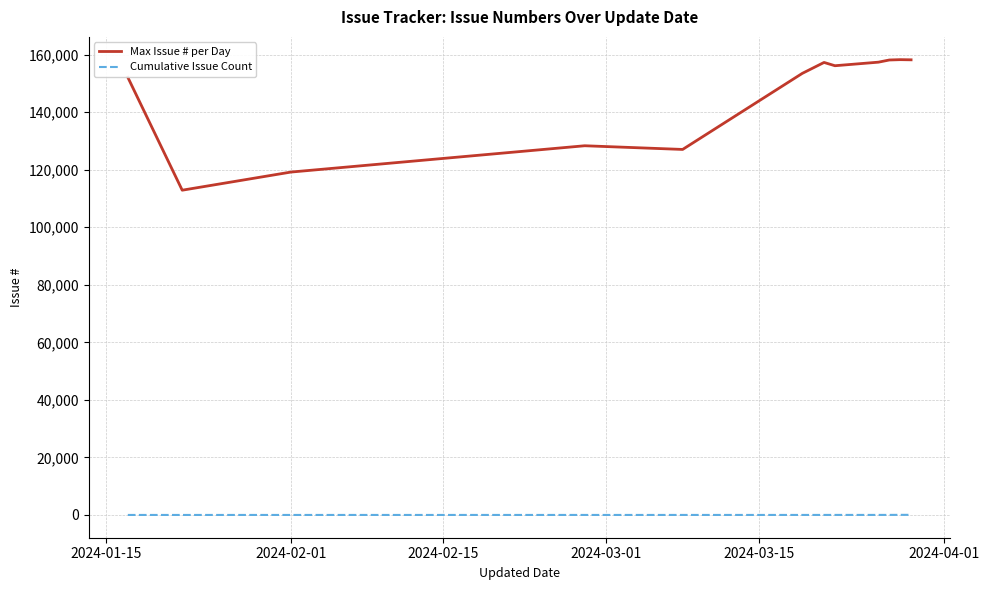

True or false: Cumulative Issue Count and Max Issue # per Day intersect in this chart.

False